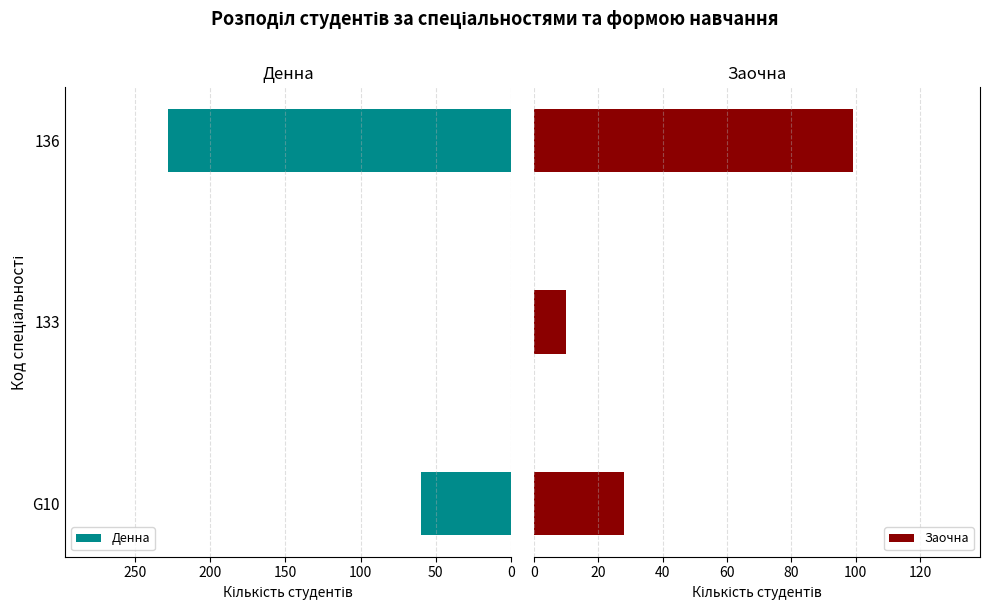

At which label is Денна closest to 114?

G10